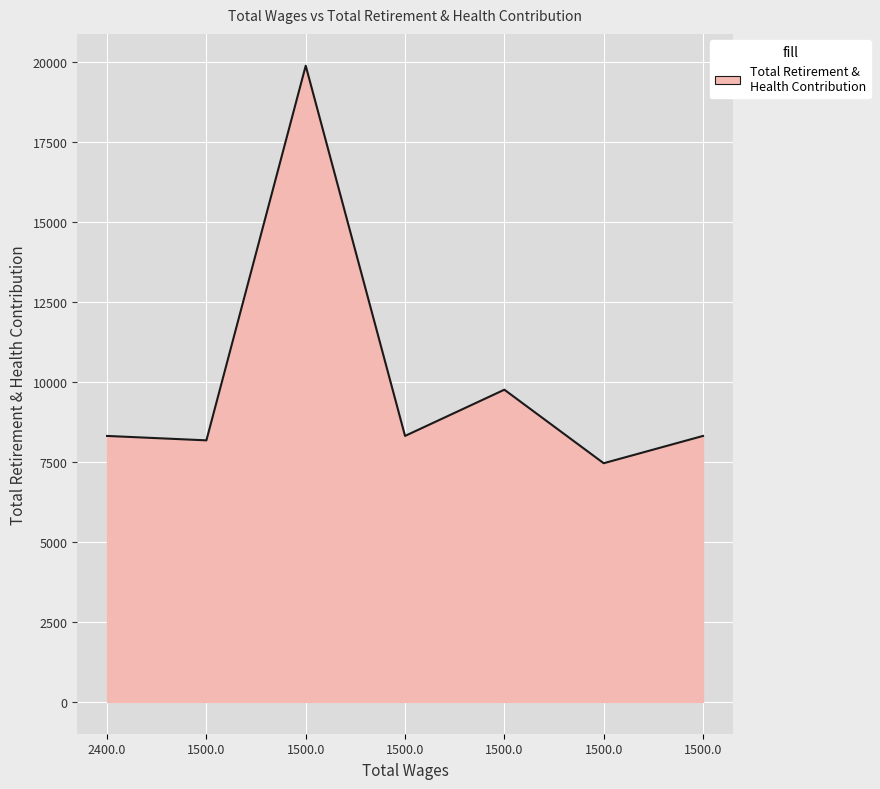

How many distinct data groups are displayed?

1